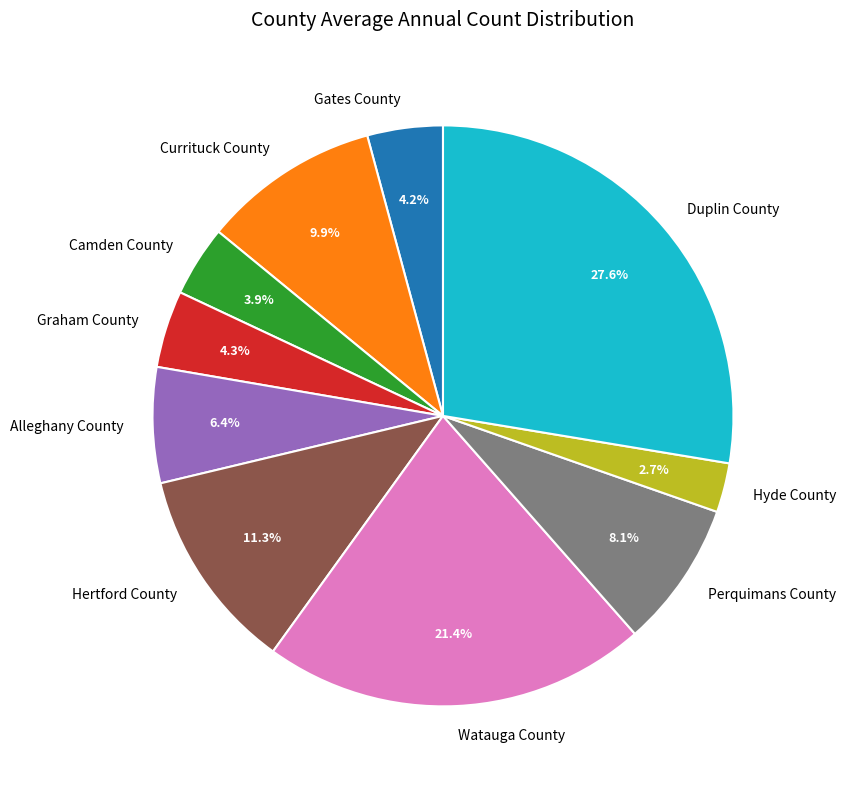

To the nearest percent, what is the difference between the largest and smallest slice percentages?

25%